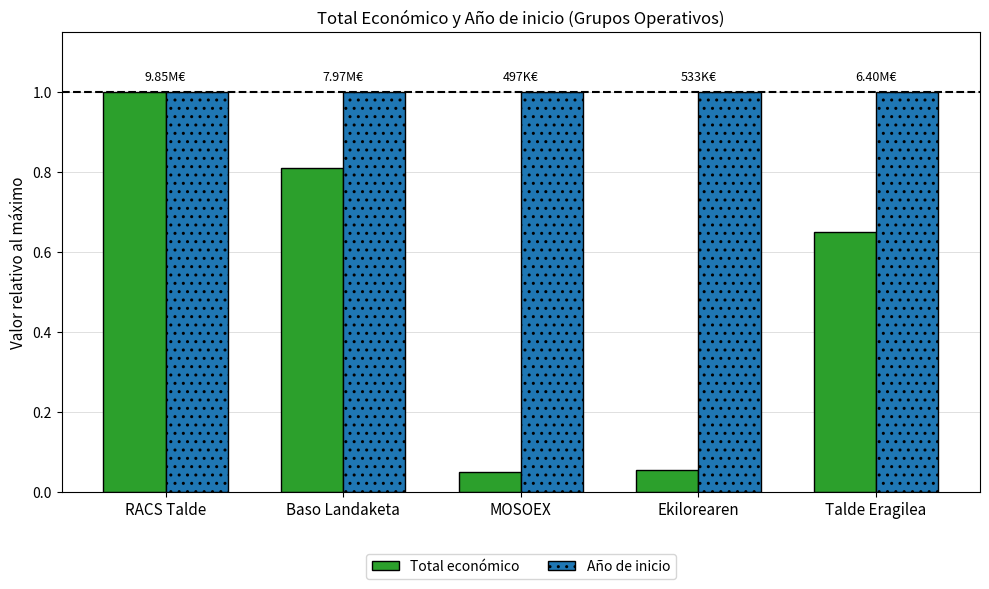

At MOSOEX, list the series in order from smallest to largest.

Total económico, Año de inicio